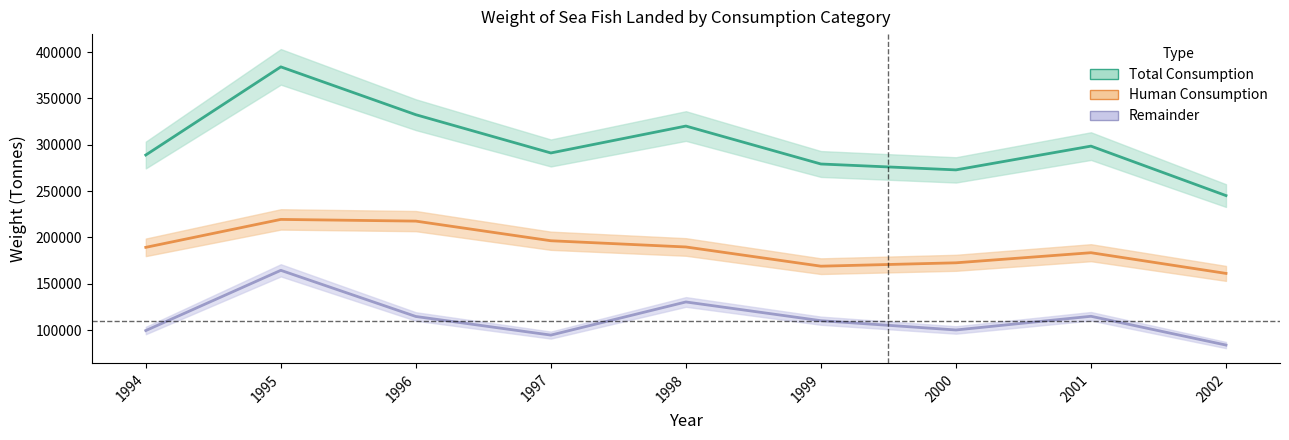

How many data points in Remainder are above 110216?

4